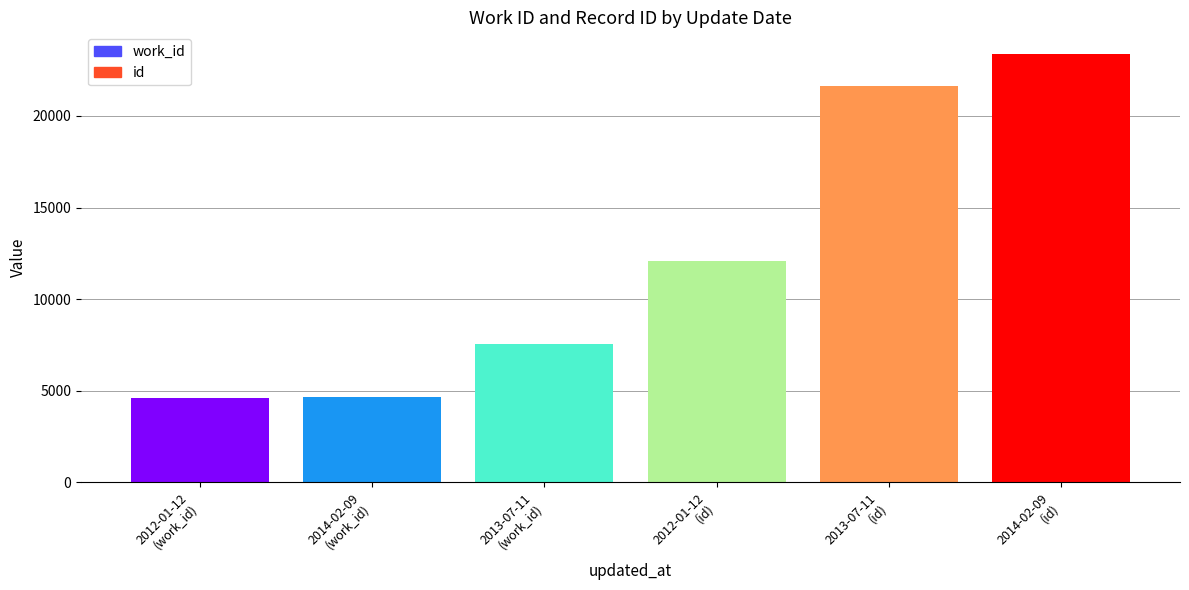

What is the difference between the maximum and minimum values?

18814